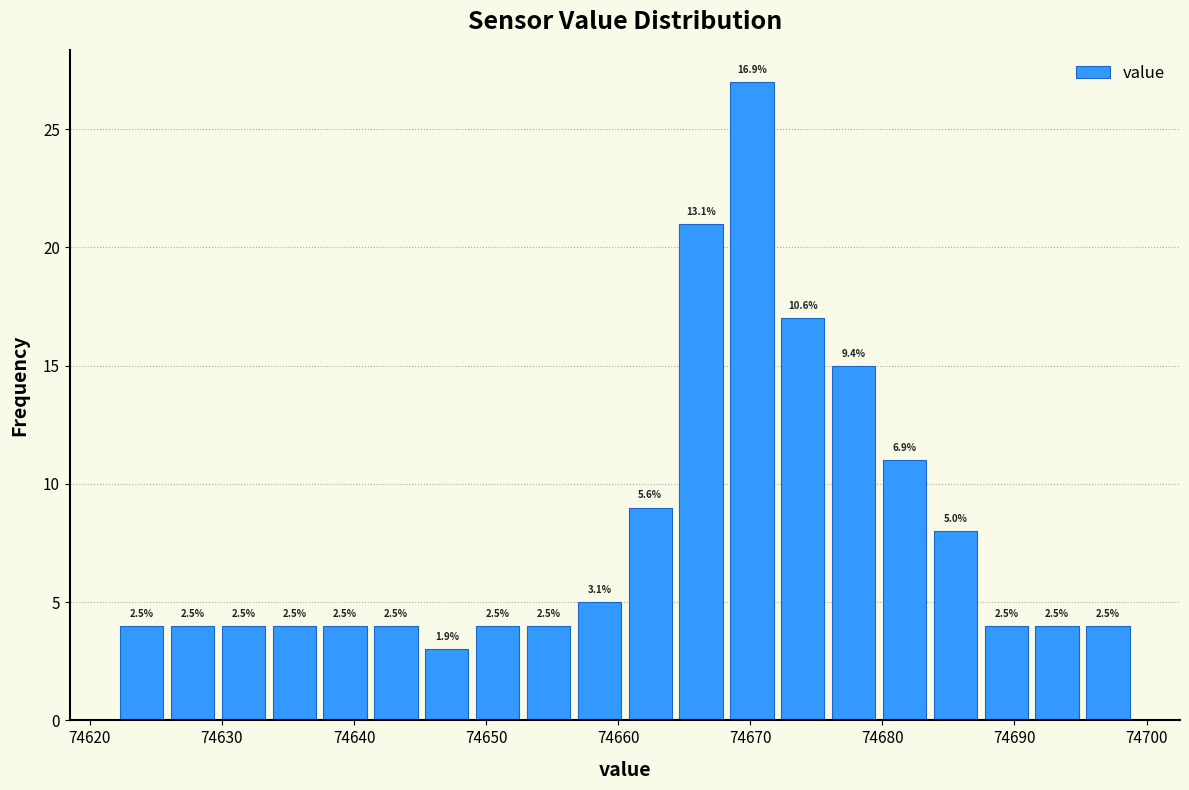

Read against the x-axis, roughly where is the centre of the tallest bar?

74670